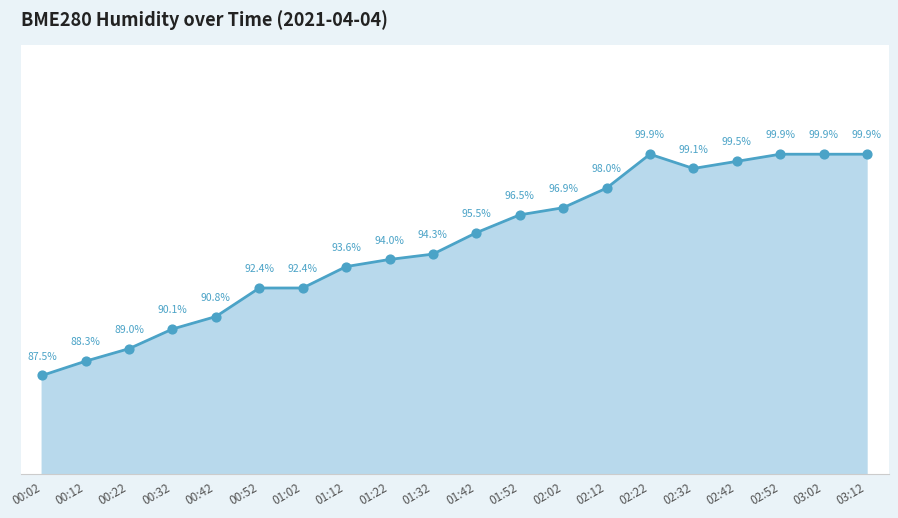

Between 01:12 and 01:52, which is larger?

01:52